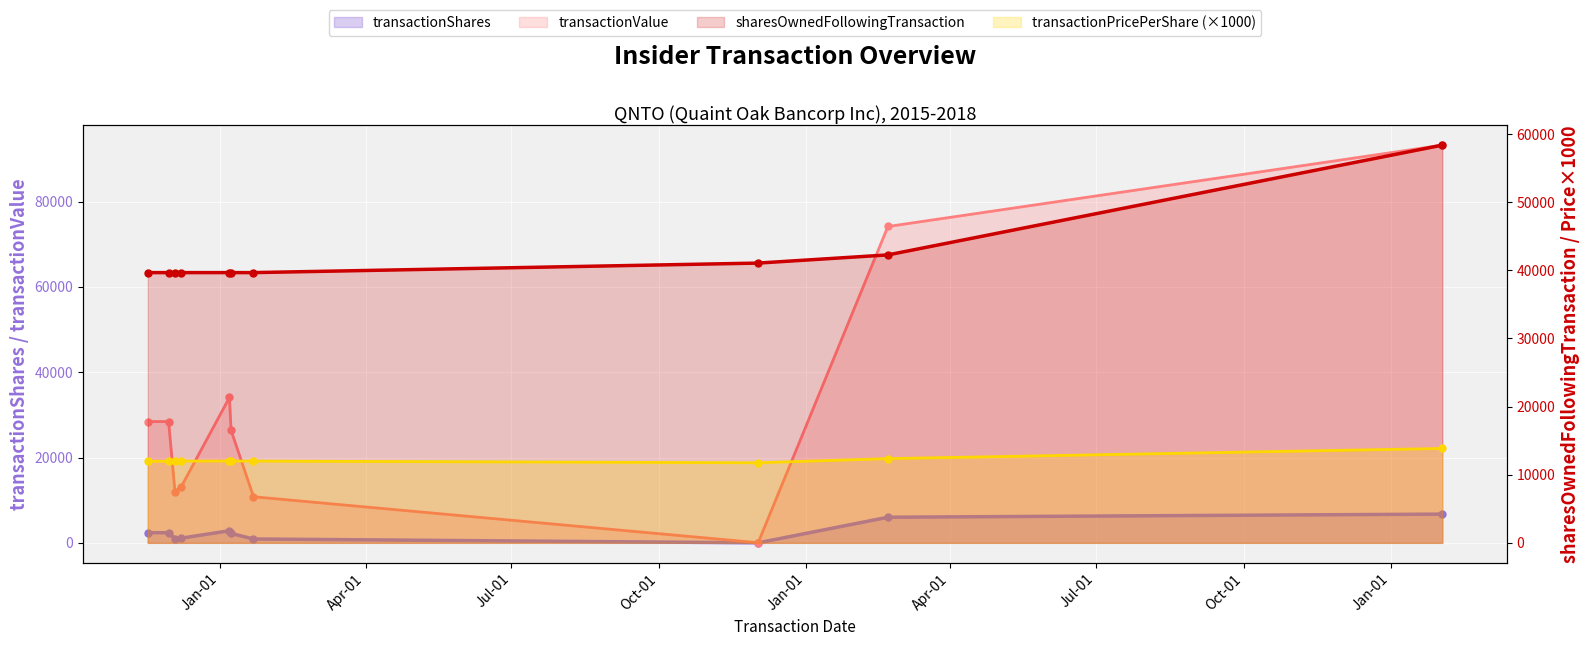

How many values in the sharesOwnedFollowingTransaction series exceed 39662?

3